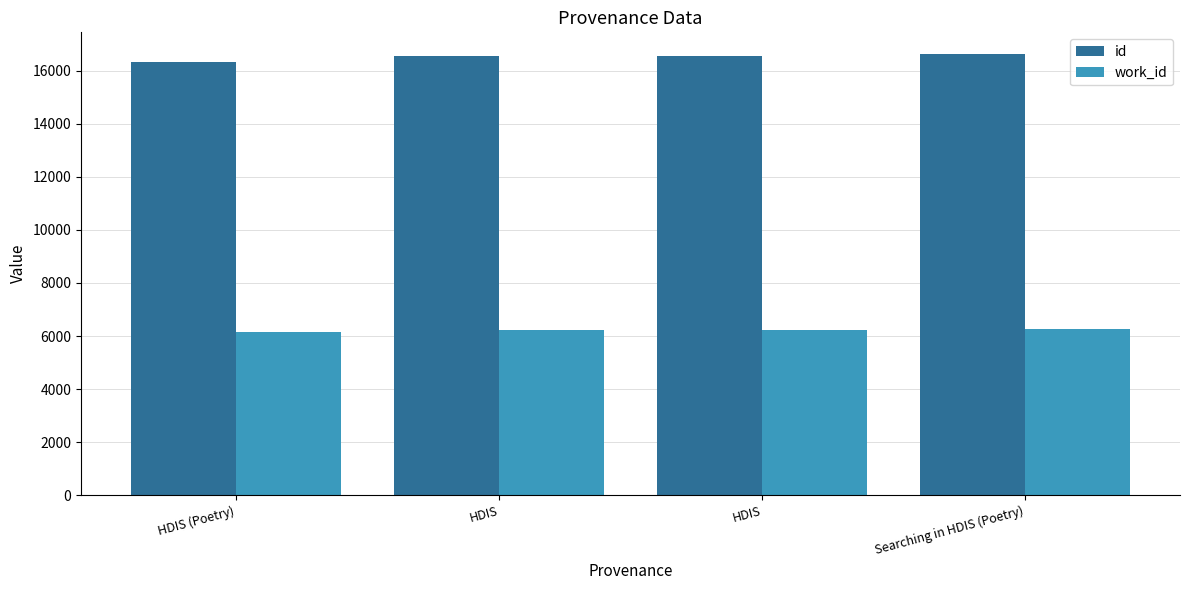

Count the number of data series in this chart.

2